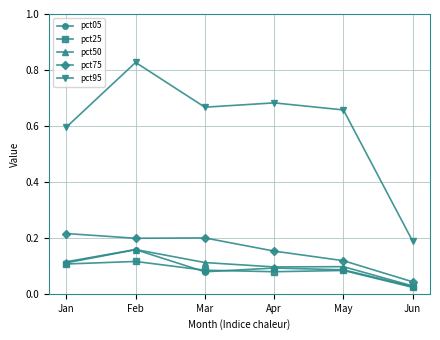

At which category is the sum across all series the highest?

Feb